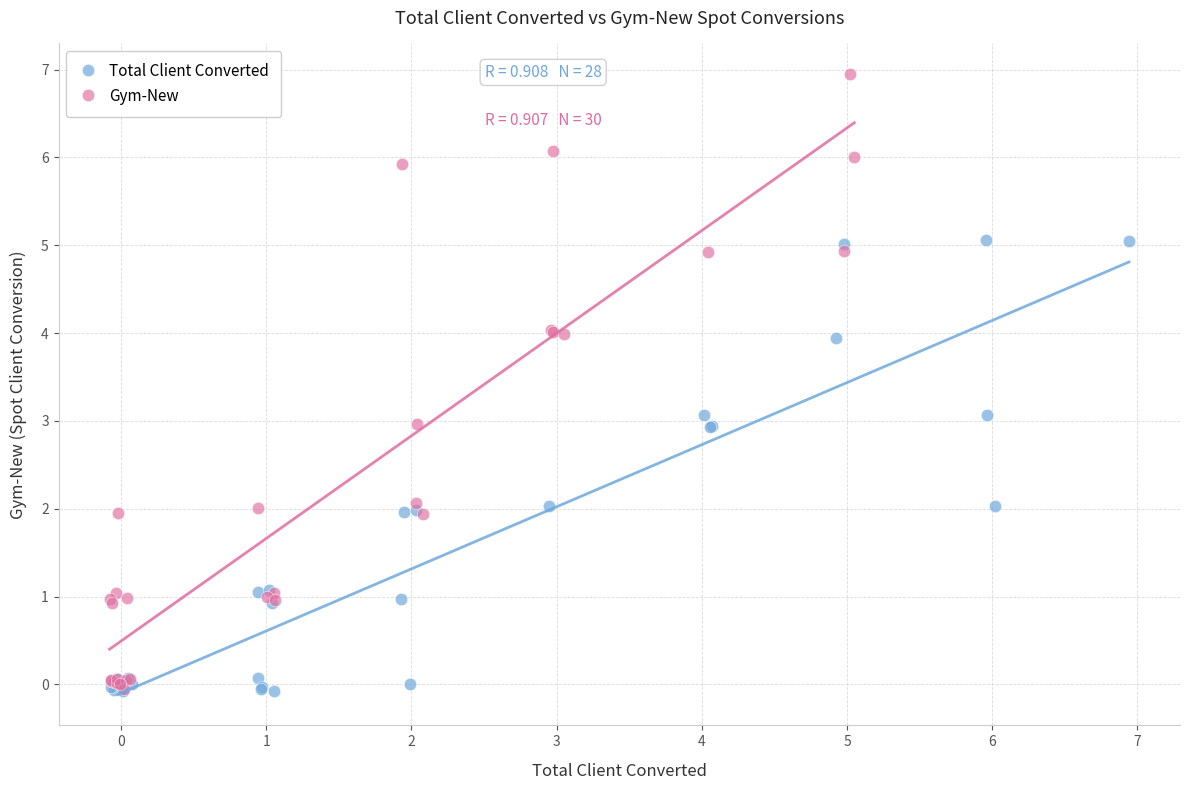

Which series has the widest spread of Y values?

Gym-New